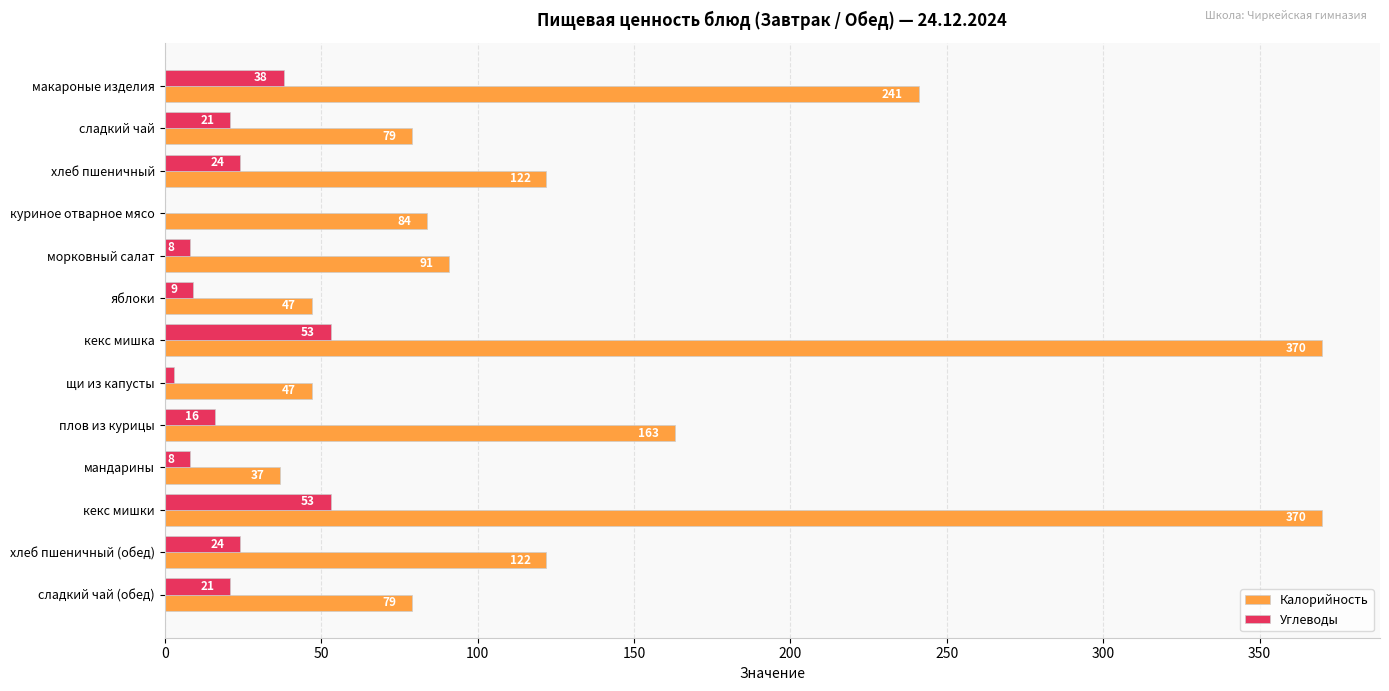

Which series changed the most between куриное отварное мясо and плов из курицы?

Калорийность